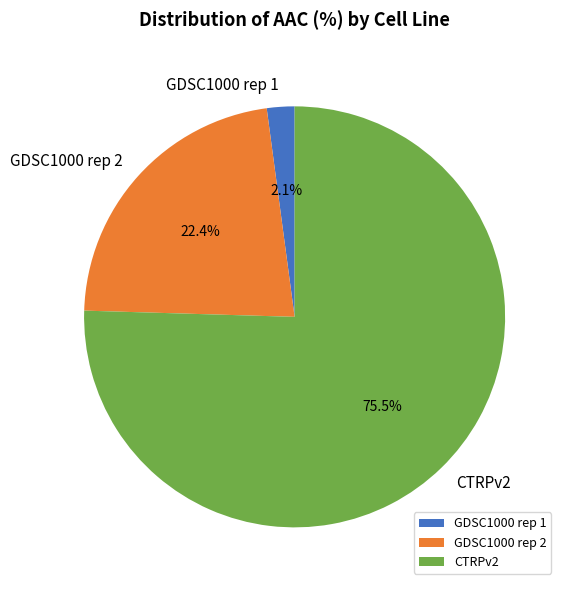

How many slices are in this pie chart?

3